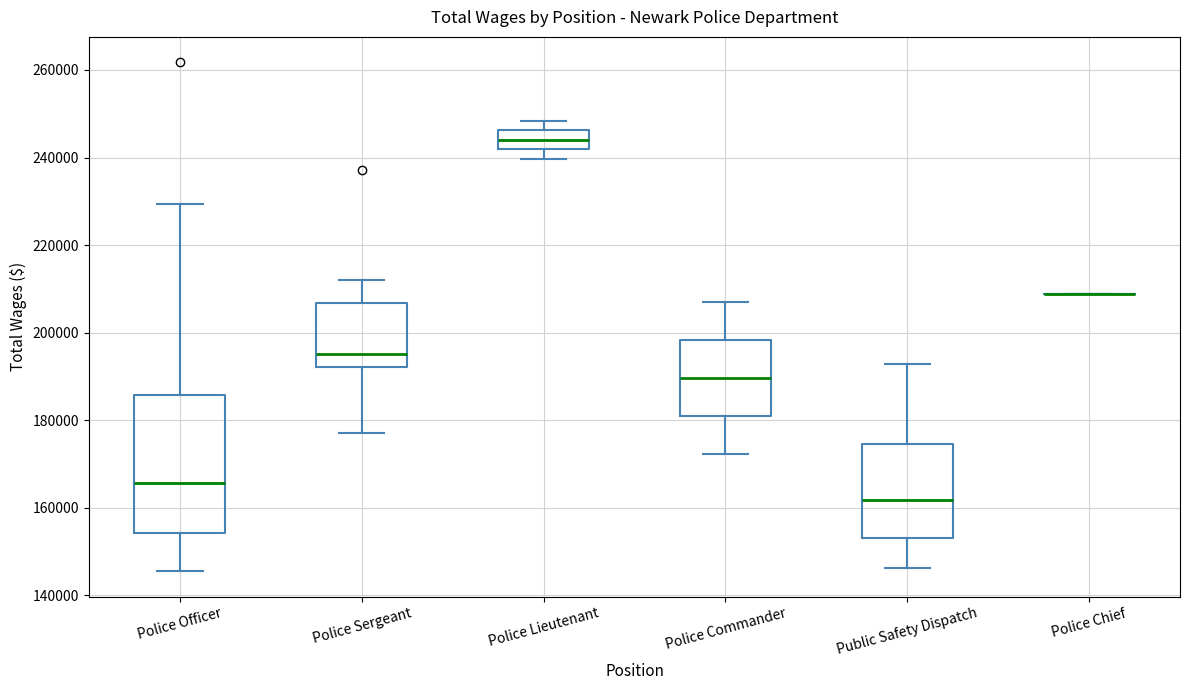

Reading left to right, read every box against the y-axis: the position of its median line, the range the box covers, and the ends of its whiskers. The values are not printed on the chart, so give them approximately, as read against the axis.

Police Officer: median 166000, box 154000 to 186000, whiskers 146000 to 230000
Police Sergeant: median 196000, box 192000 to 206000, whiskers 178000 to 212000
Police Lieutenant: median 244000, box 242000 to 246000, whiskers 240000 to 248000
Police Commander: median 190000, box 180000 to 198000, whiskers 172000 to 206000
Public Safety Dispatch: median 162000, box 154000 to 174000, whiskers 146000 to 192000
Police Chief: box collapsed to a line at 208000, whiskers 208000 to 208000